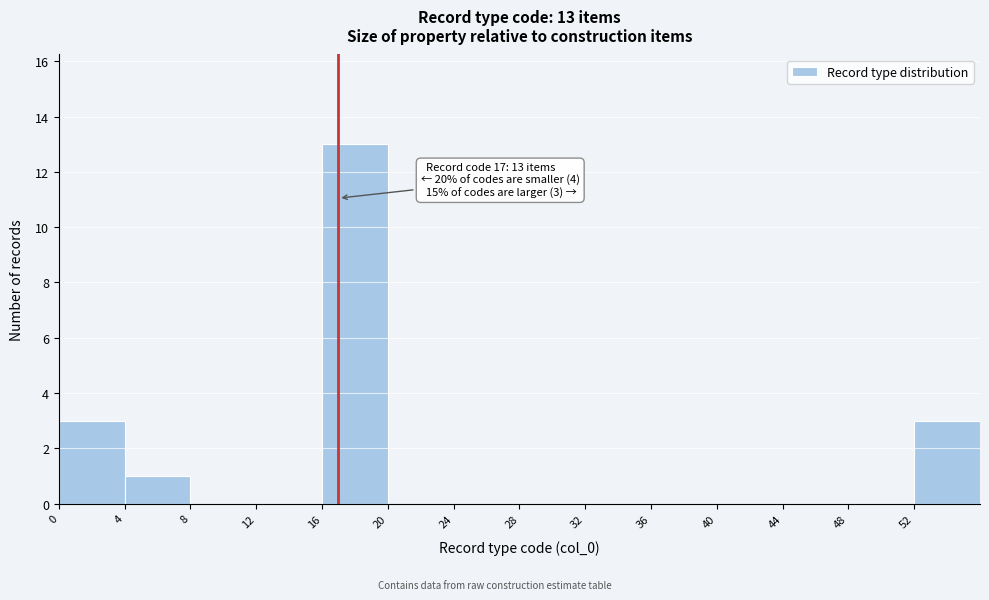

Which range on the x-axis has the tallest bar?

16 to 20